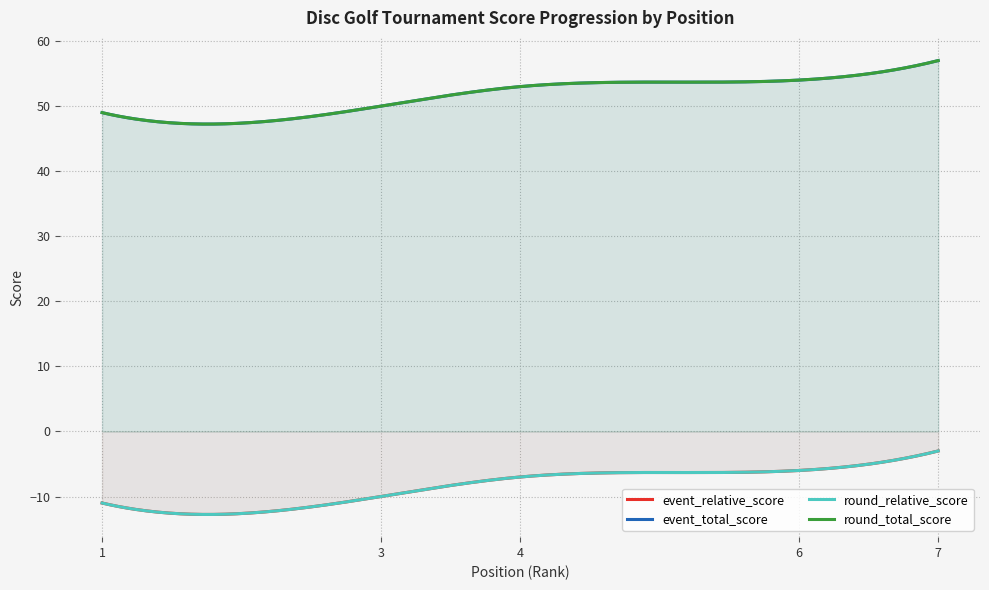

How many distinct data groups are displayed?

4